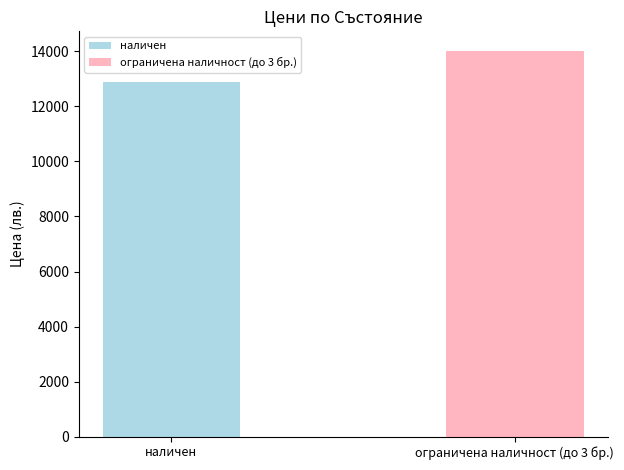

What is the maximum value shown in the chart?

14028.0